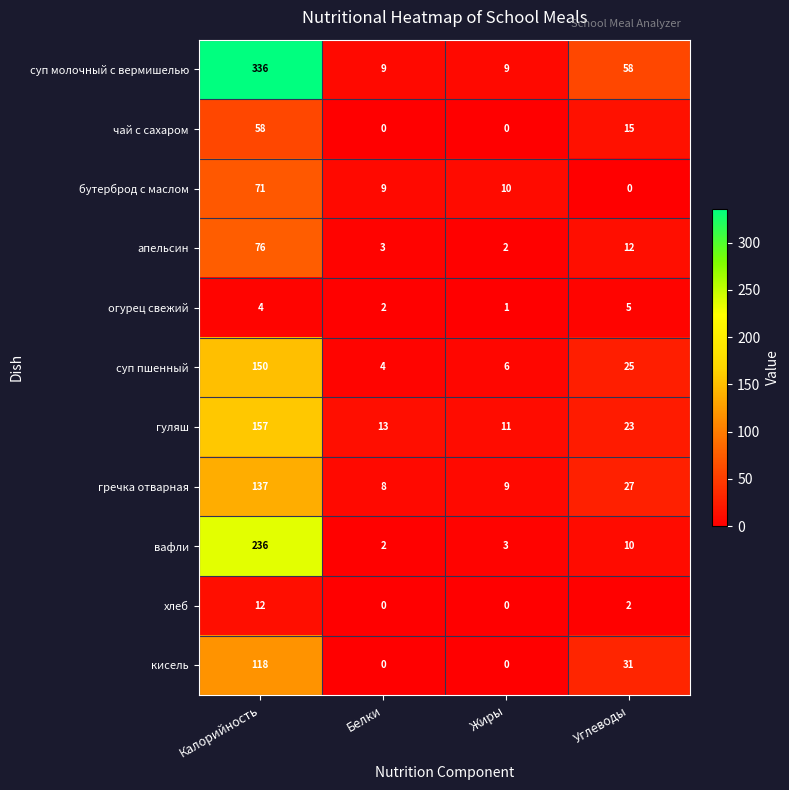

What is the spread (max minus min) of values at Углеводы?

58